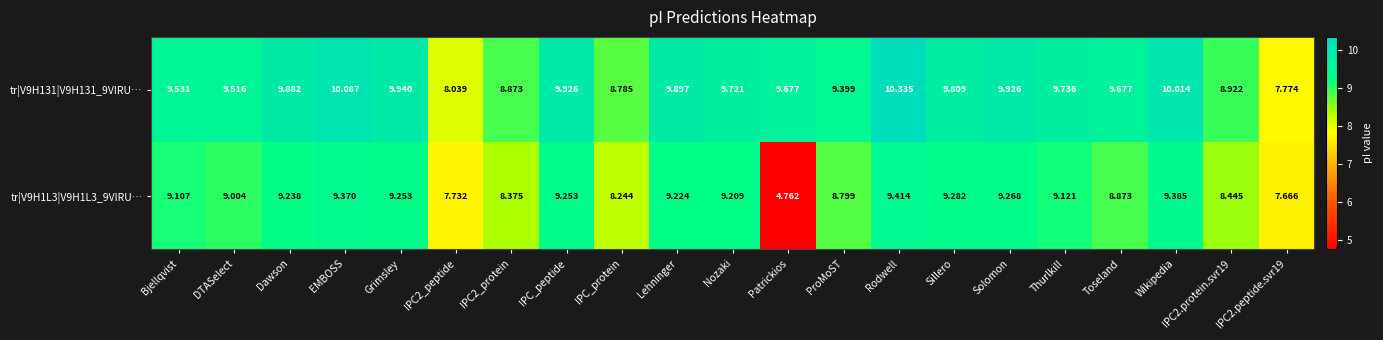

Which series changed the most between Rodwell and Solomon?

tr|V9H131|V9H131_9VIRU…